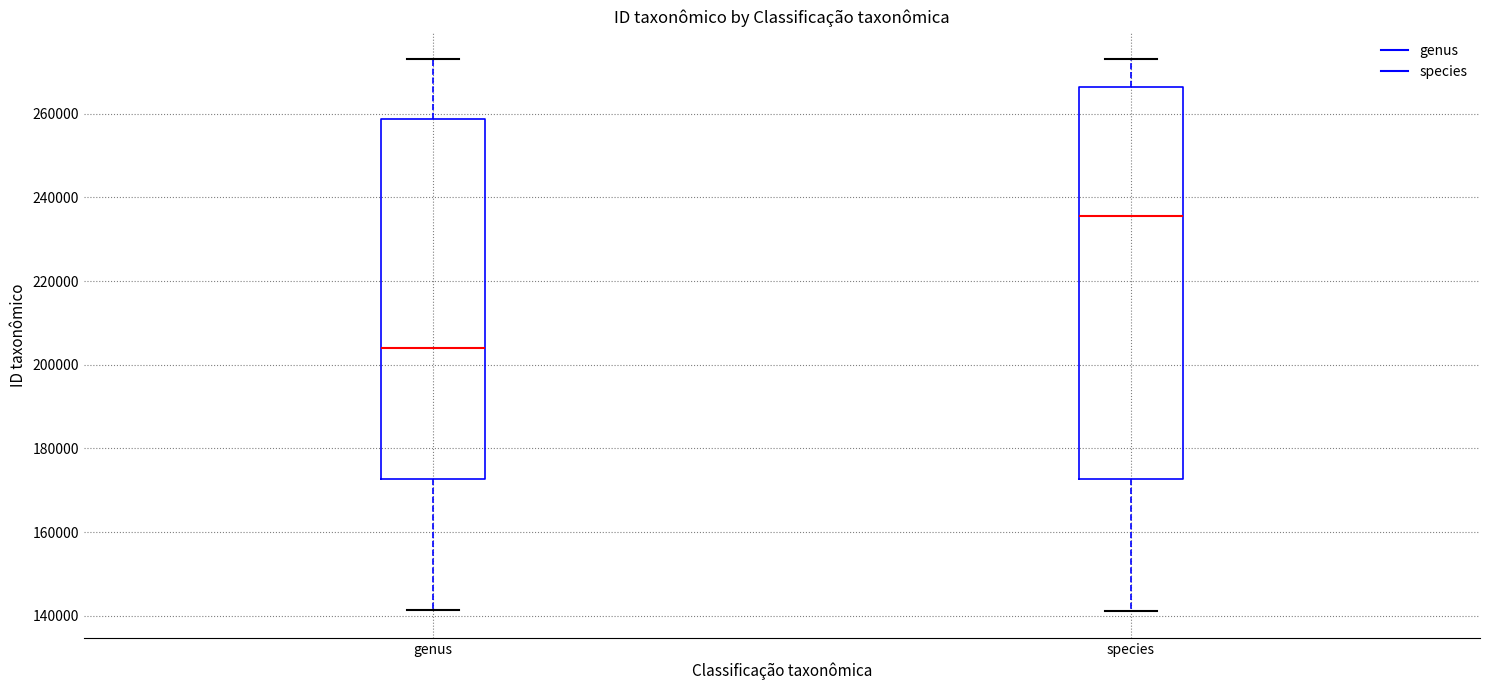

Reading left to right, read every box against the y-axis: the position of its median line, the range the box covers, and the ends of its whiskers. The values are not printed on the chart, so give them approximately, as read against the axis.

genus: median 204000, box 172000 to 258000, whiskers 142000 to 272000
species: median 236000, box 172000 to 266000, whiskers 142000 to 274000